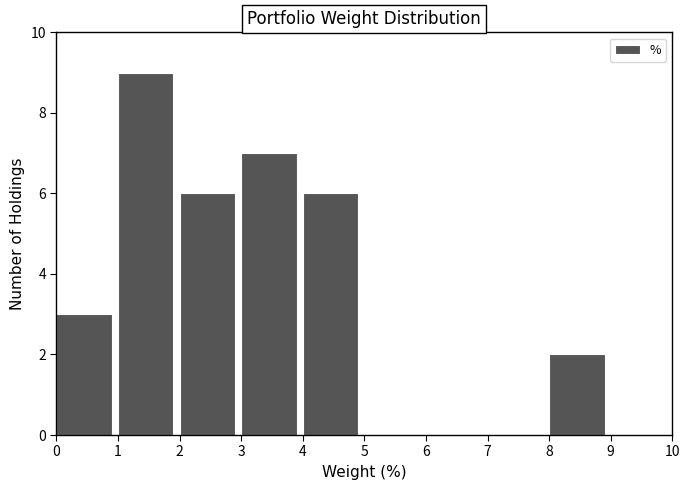

Over which range of the x-axis is the bar tallest?

1 to 2